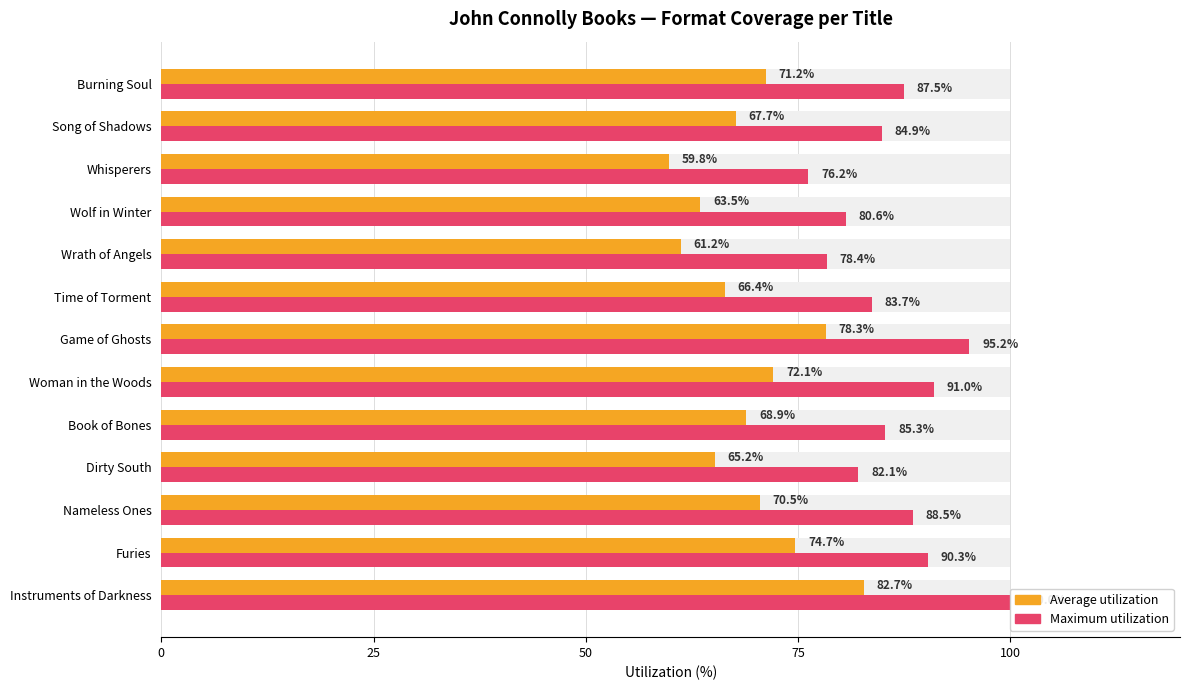

Which series has the largest total across all categories?

Maximum utilization